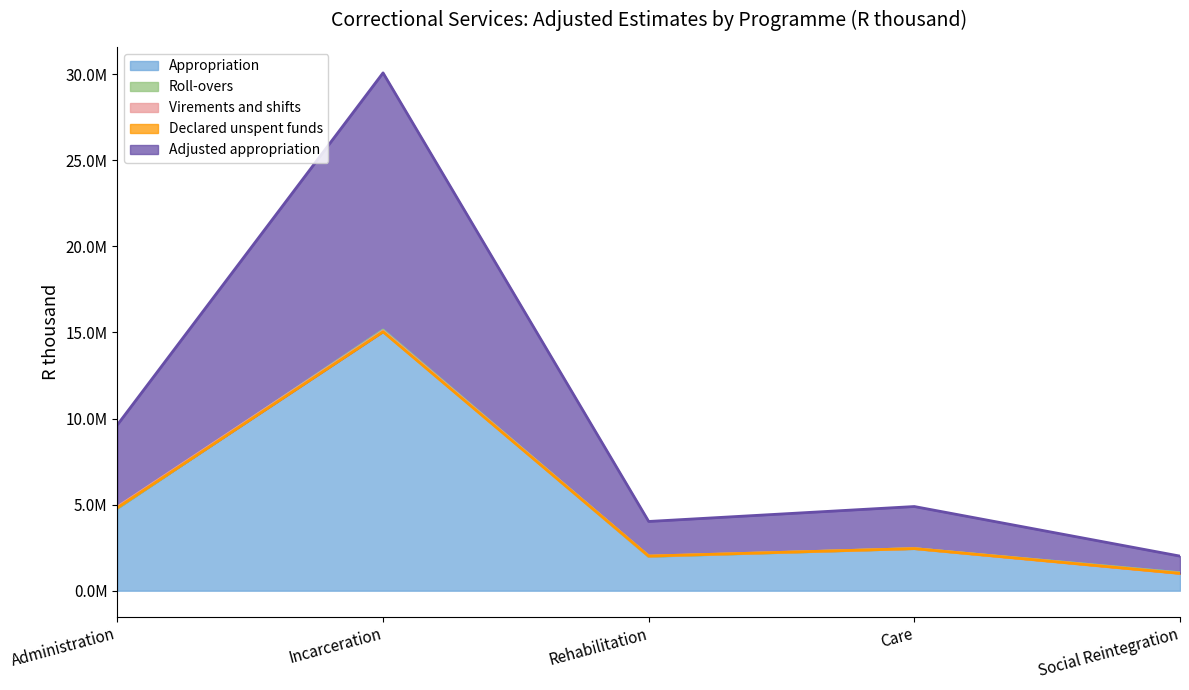

True or false: Virements and shifts has more than 2 points higher than both neighbors.

False